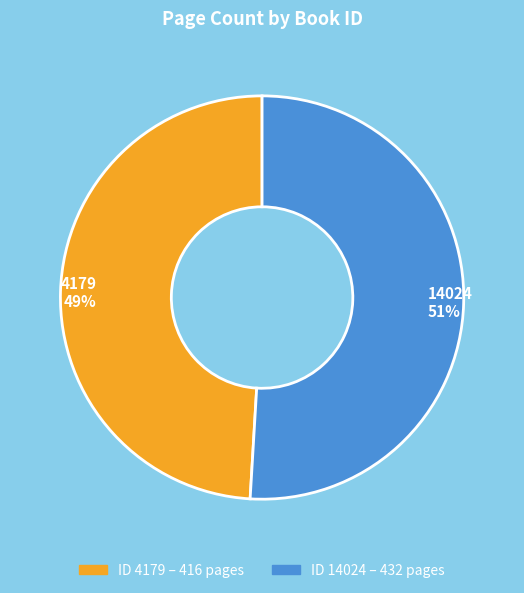

To the nearest percent, what is the average slice percentage?

50%